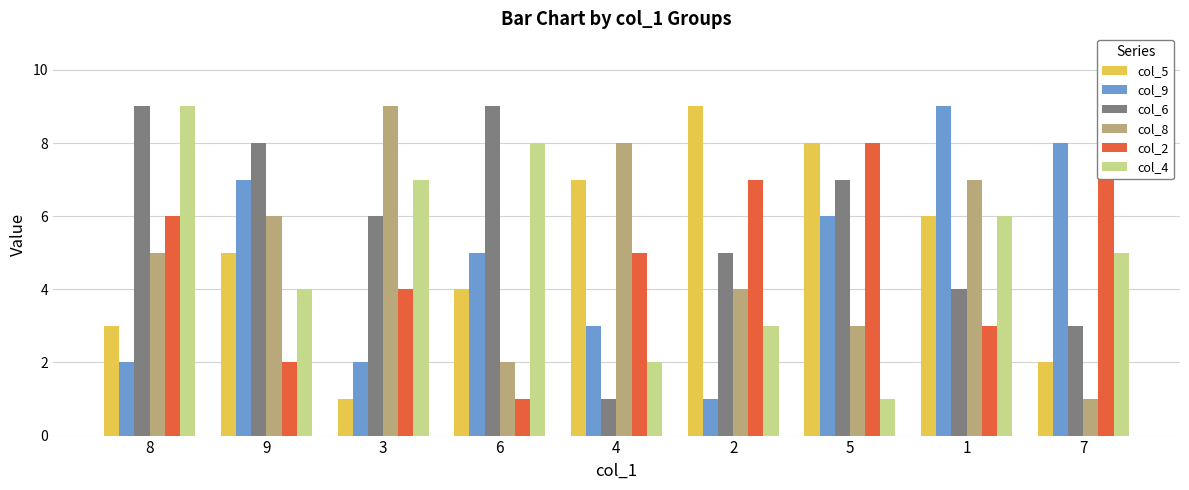

How many bars are there in each group?

6